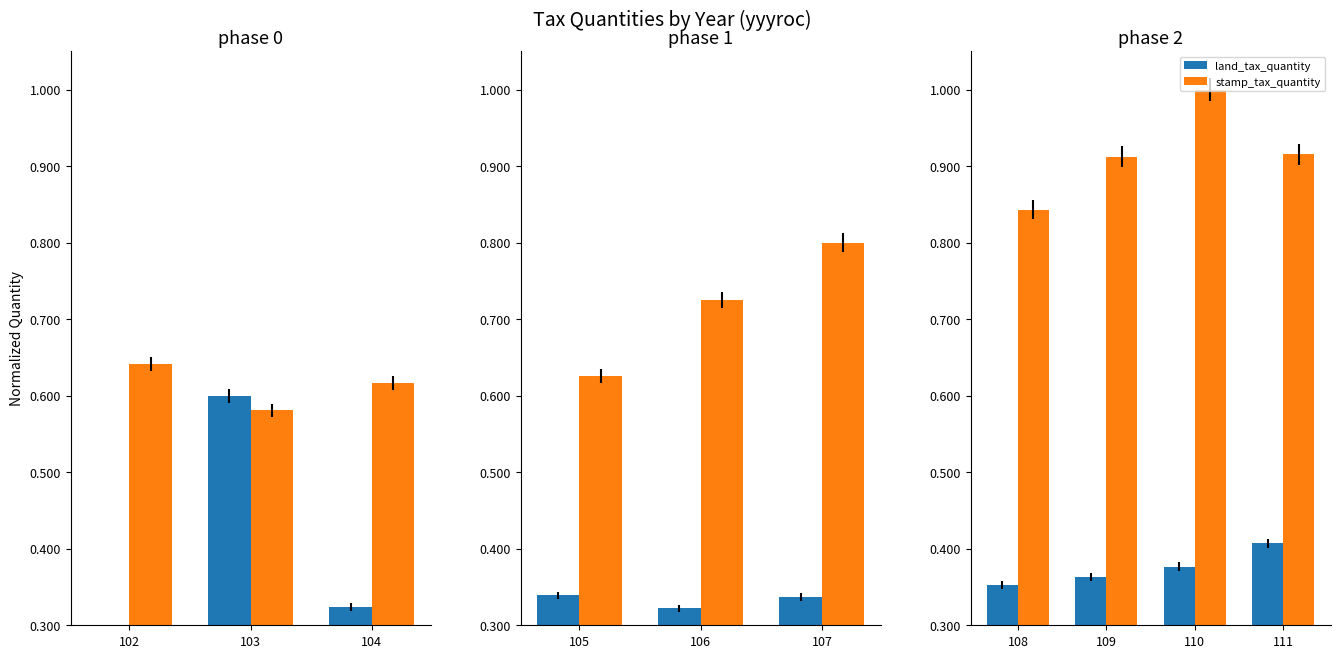

Are the bars grouped side by side (vs. stacked)?

Yes